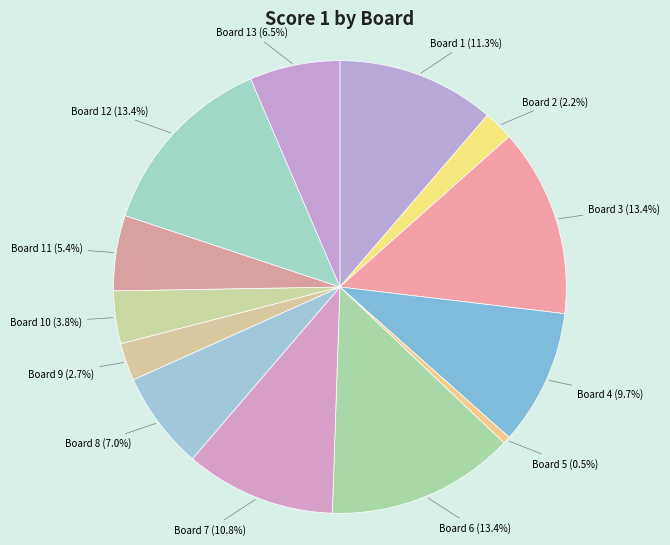

Does any single category account for the majority?

No